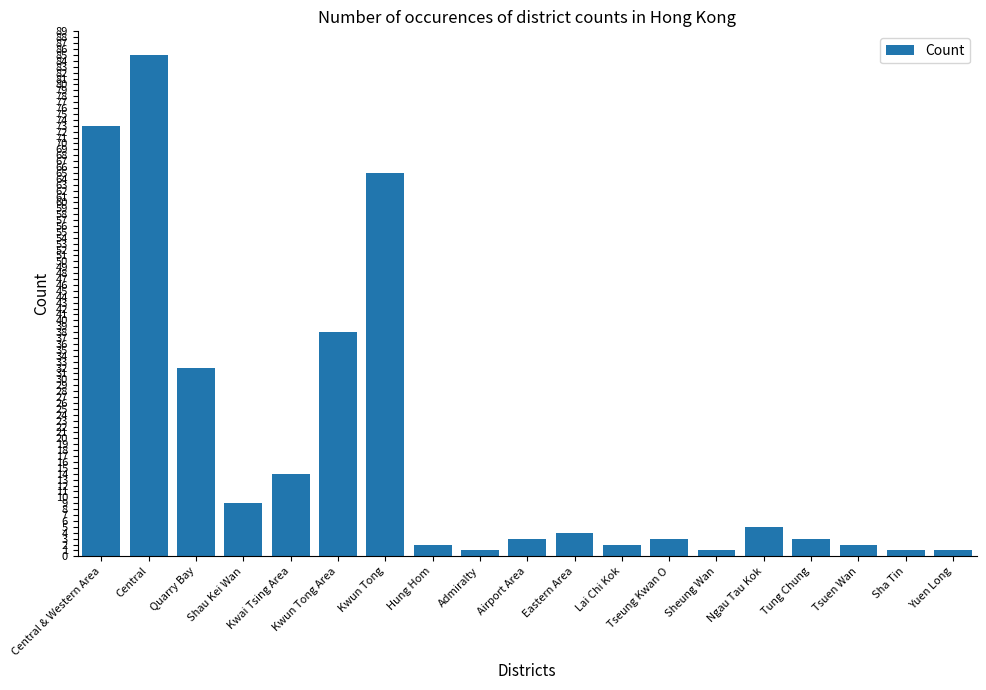

What is the change in value from Central & Western Area to Kwun Tong Area?

-35